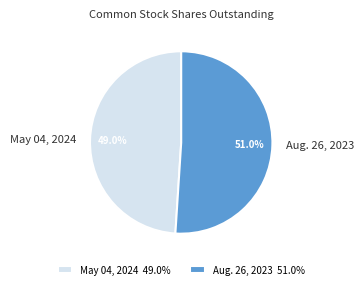

Is there any slice that represents more than half of the pie?

Yes